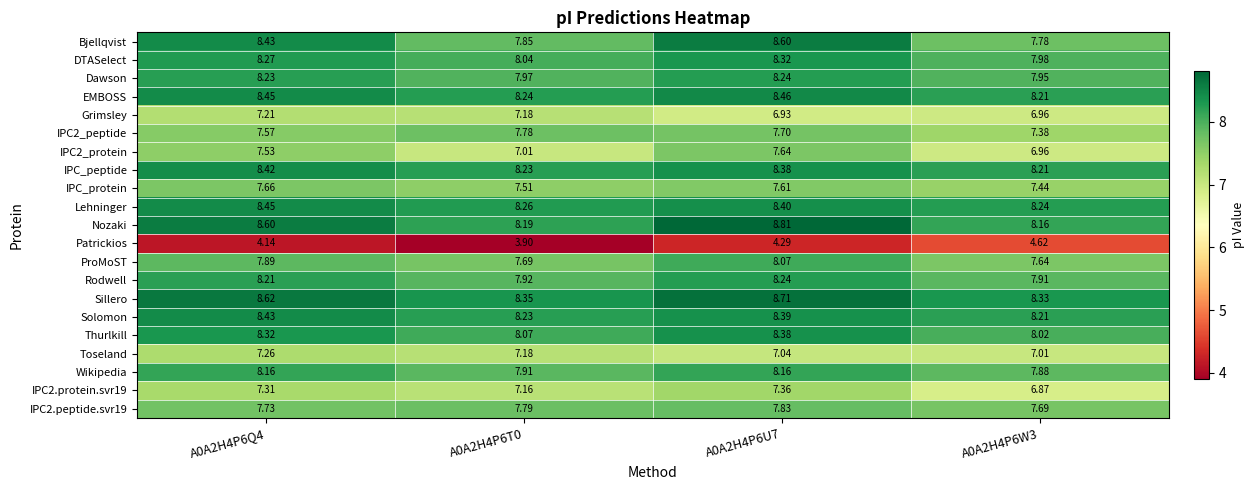

Count the number of categories in the chart.

4